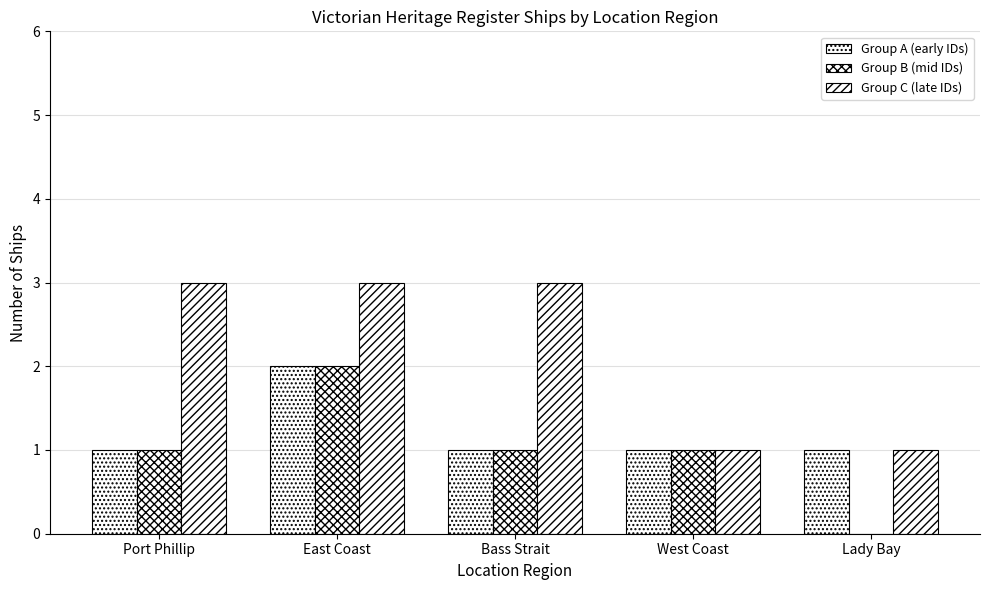

Reading left to right, transcribe all the data shown in this chart.

Group A (early IDs): 1	2	1	1	1
Group B (mid IDs): 1	2	1	1	0
Group C (late IDs): 3	3	3	1	1